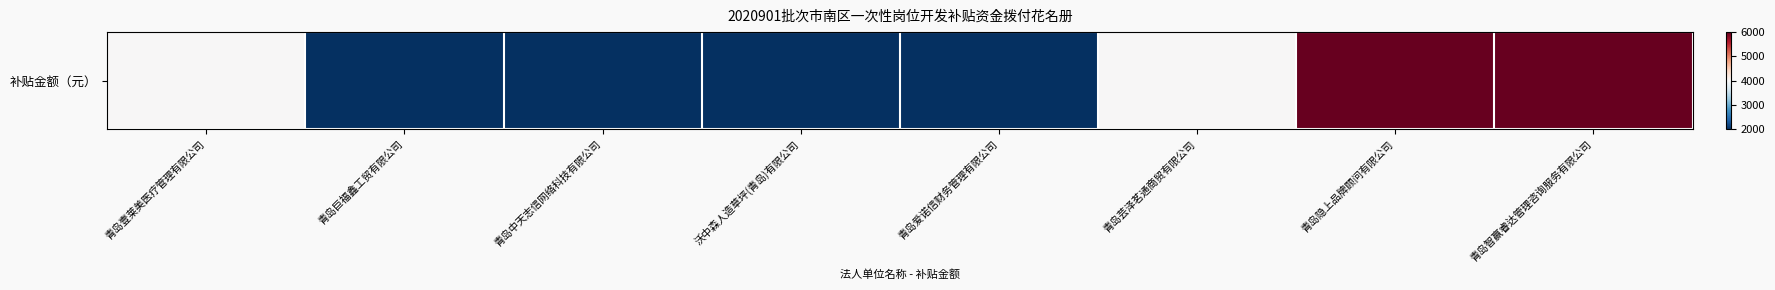

Which has a higher value, 青岛中天志信网络科技有限公司 or 青岛隐上品牌顾问有限公司?

青岛隐上品牌顾问有限公司